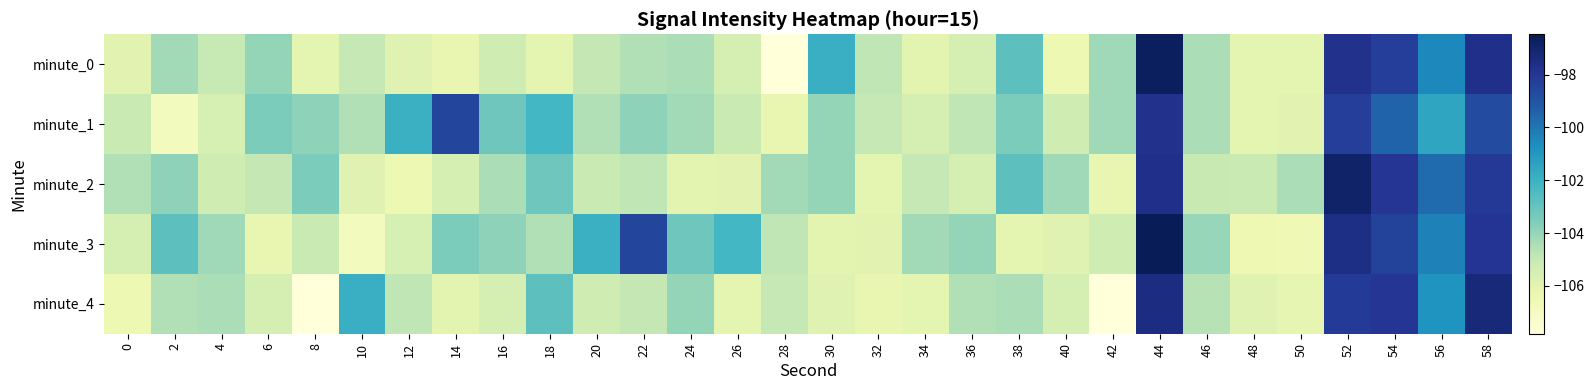

Which series has the widest spread of values?

minute_0